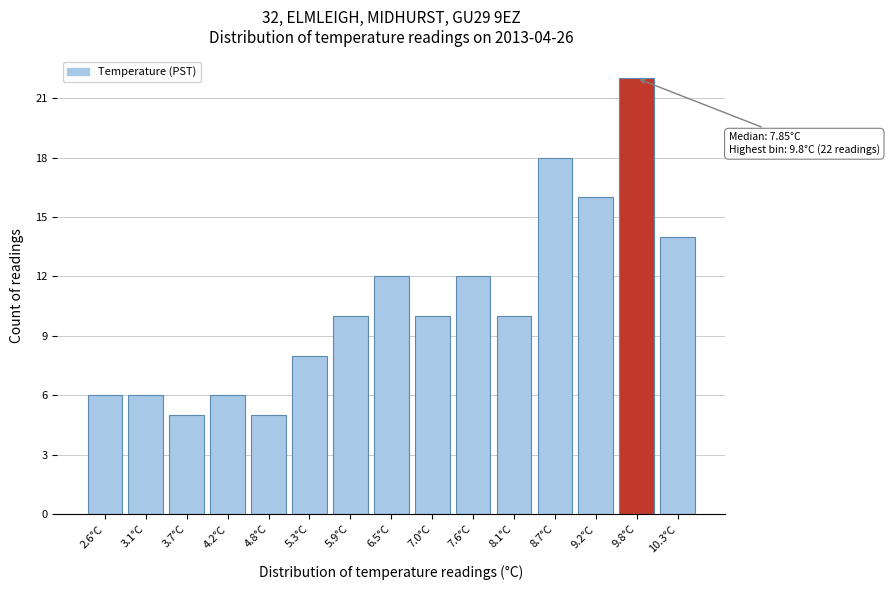

Over which range of the x-axis is the bar tallest?

9.5 to 10.0